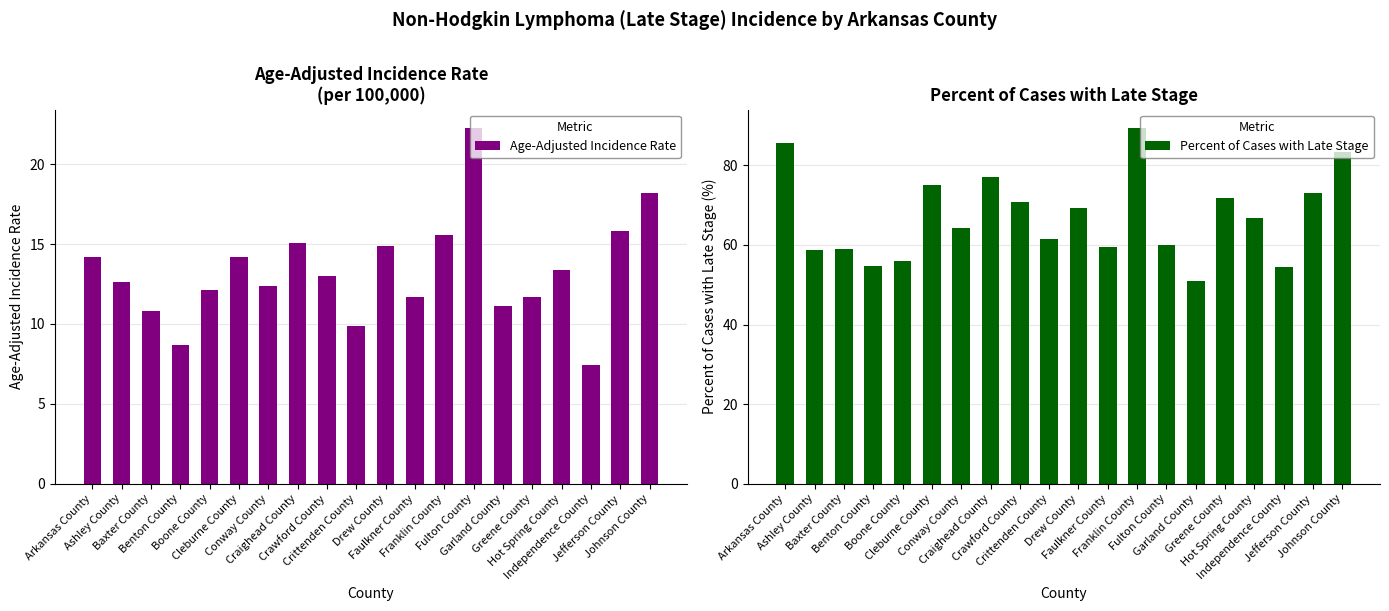

True or false: Age-Adjusted Incidence Rate has a value of 7.4 at Independence County.

True